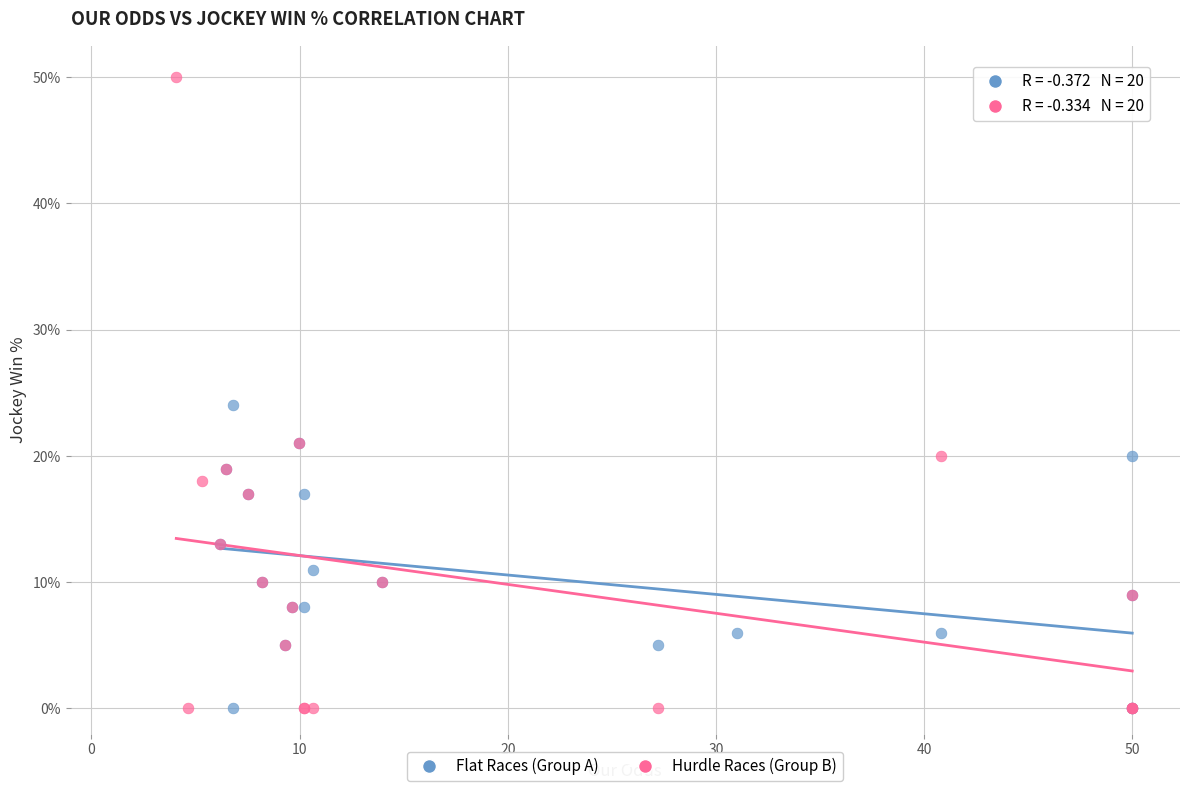

Which series has the widest spread of Y values?

Hurdle Races (Group B)